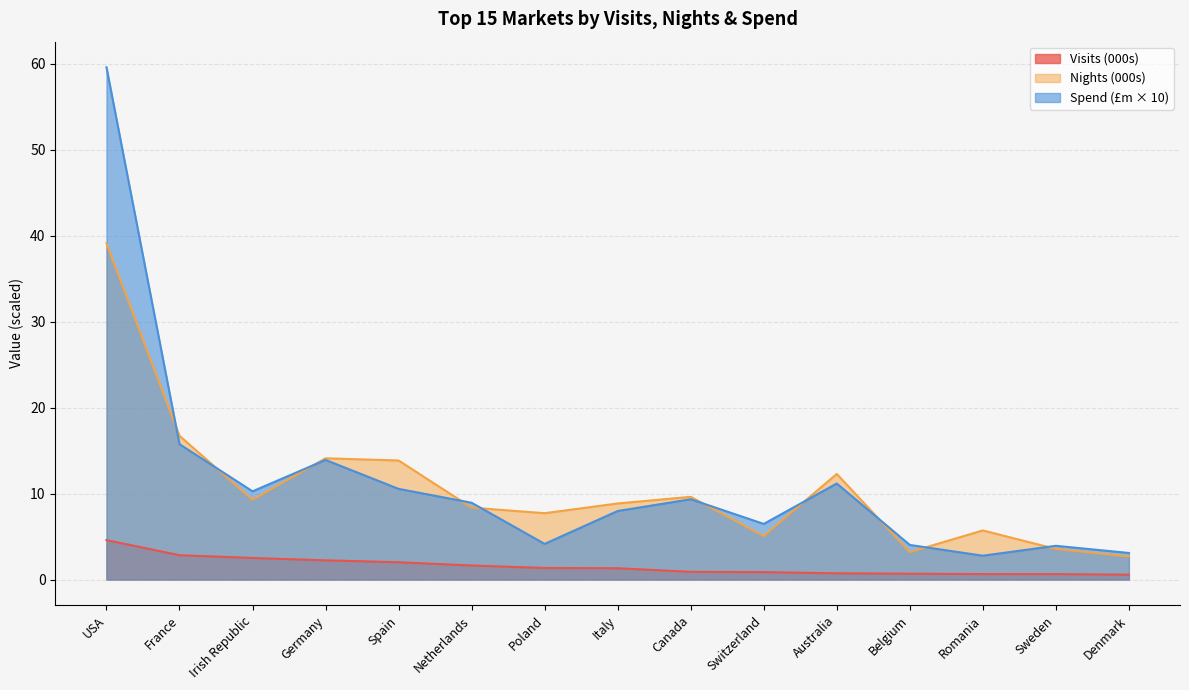

Is the value of Nights (000s) at Italy greater than the value of Visits (000s) at Australia?

Yes